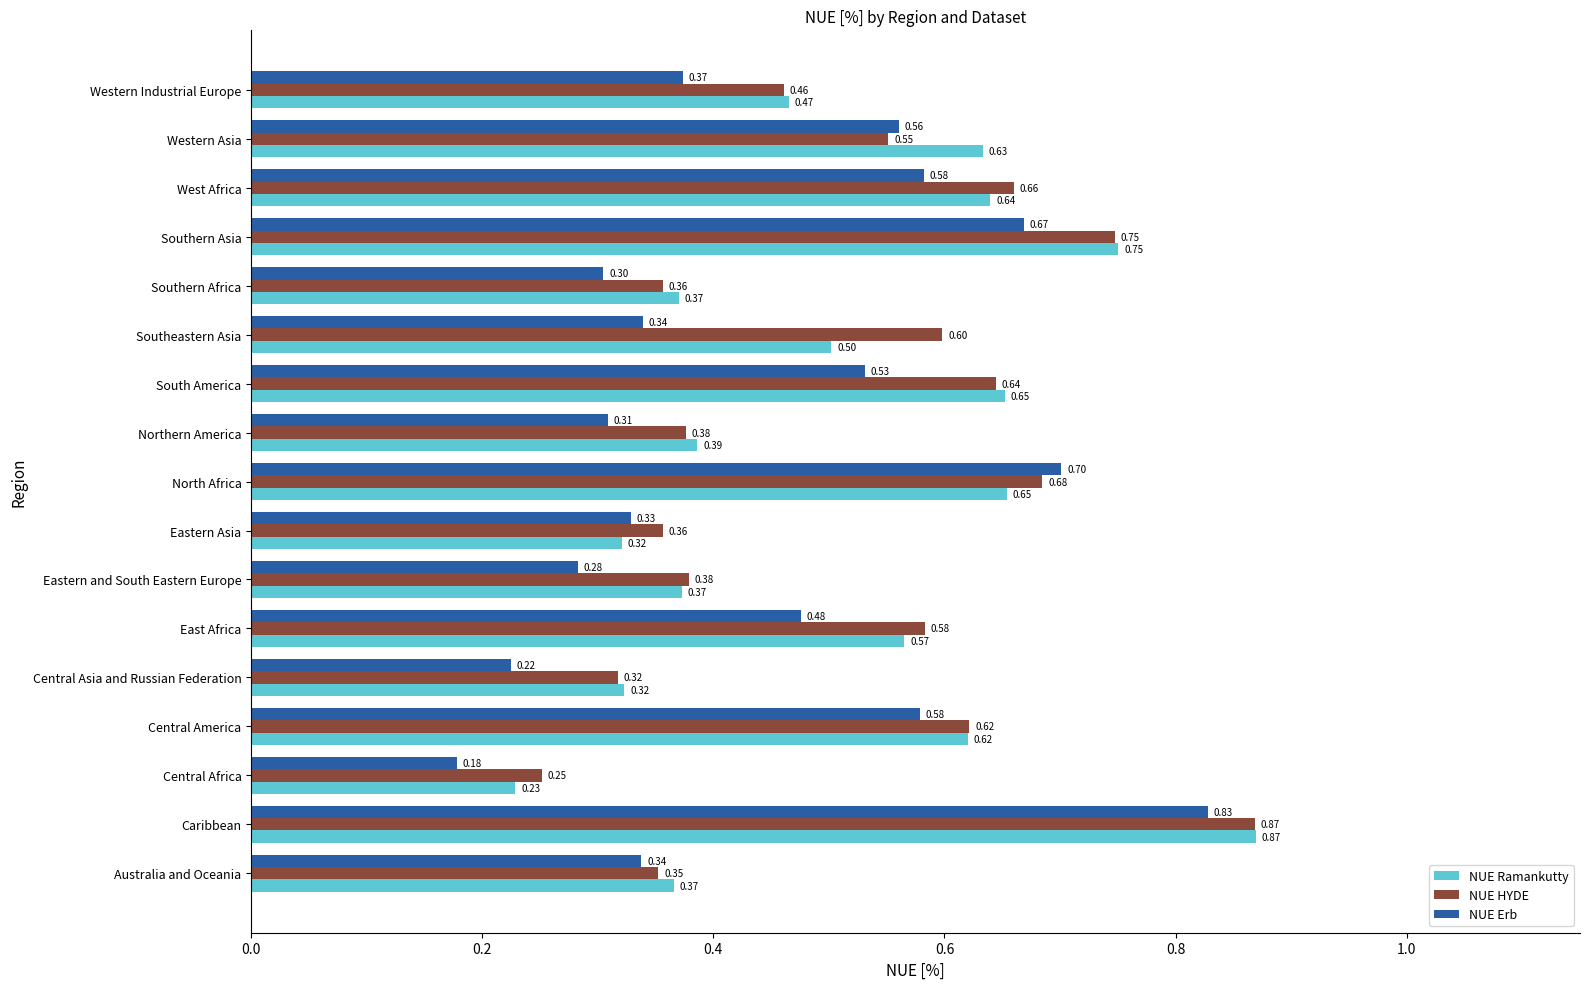

Which series has the widest spread of values?

NUE Erb